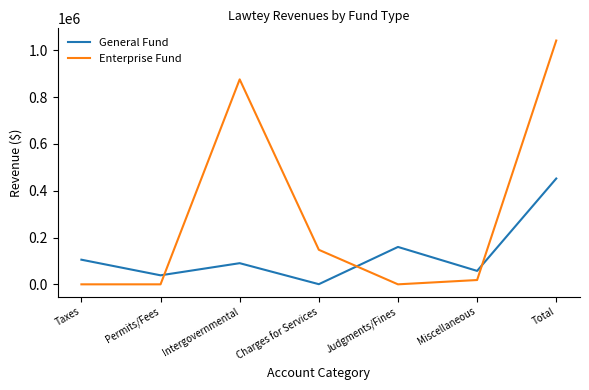

Which series ends up on top after the final intersection of Enterprise Fund and General Fund?

Enterprise Fund